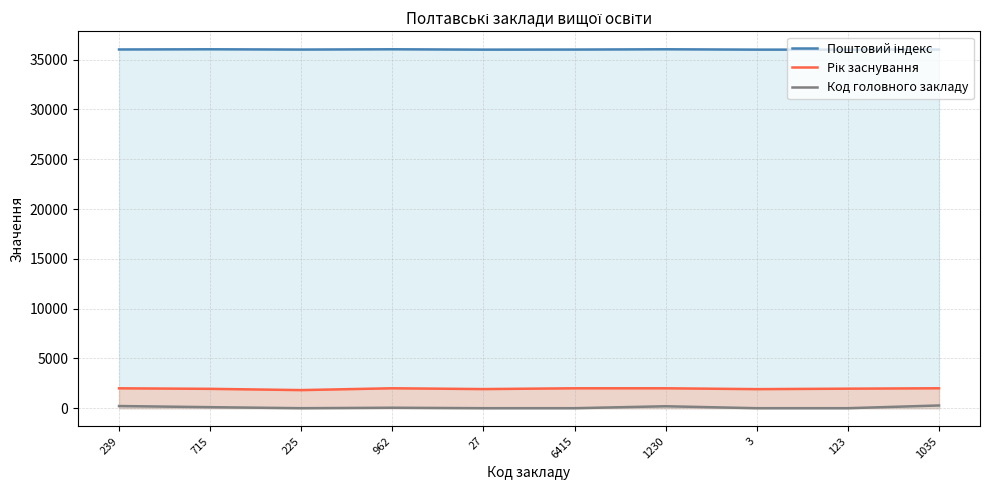

Where is Рік заснування nearest to the value 1910?

3